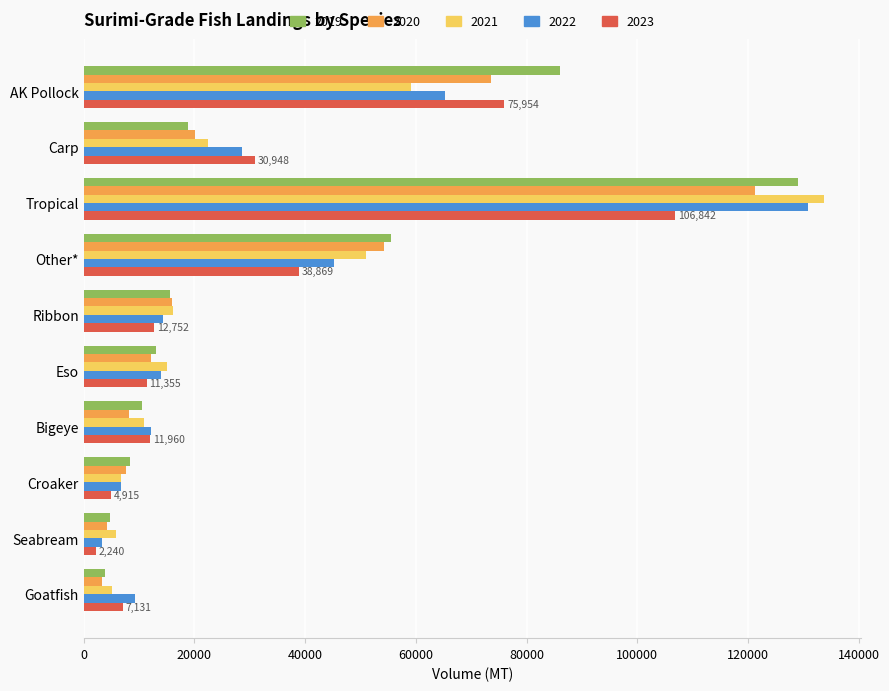

What is the difference between the second highest and minimum values in the 2023 series?

73714.2